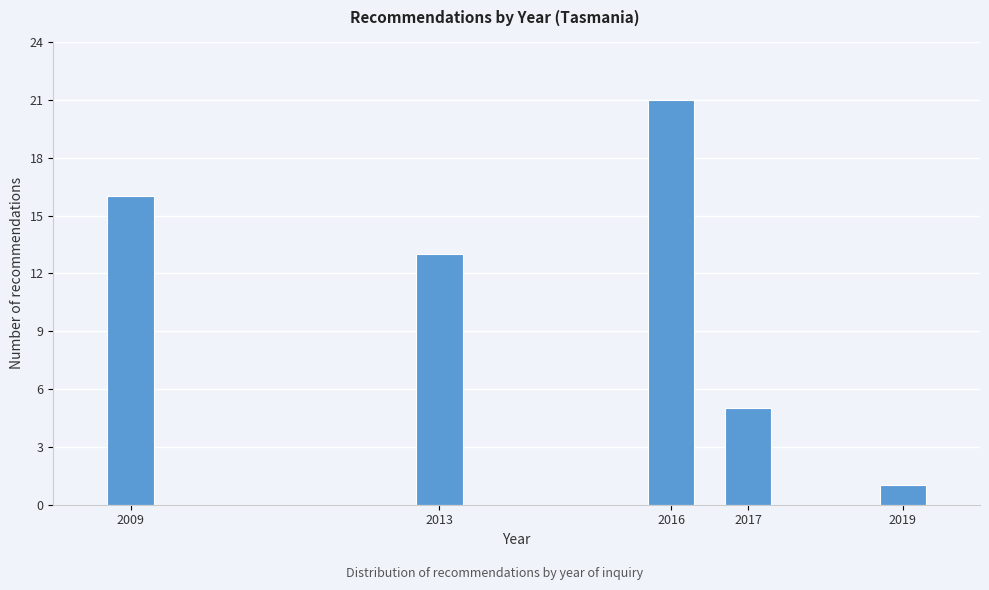

Reading right to left, what are all the values shown in this chart?

1	5	21	13	16